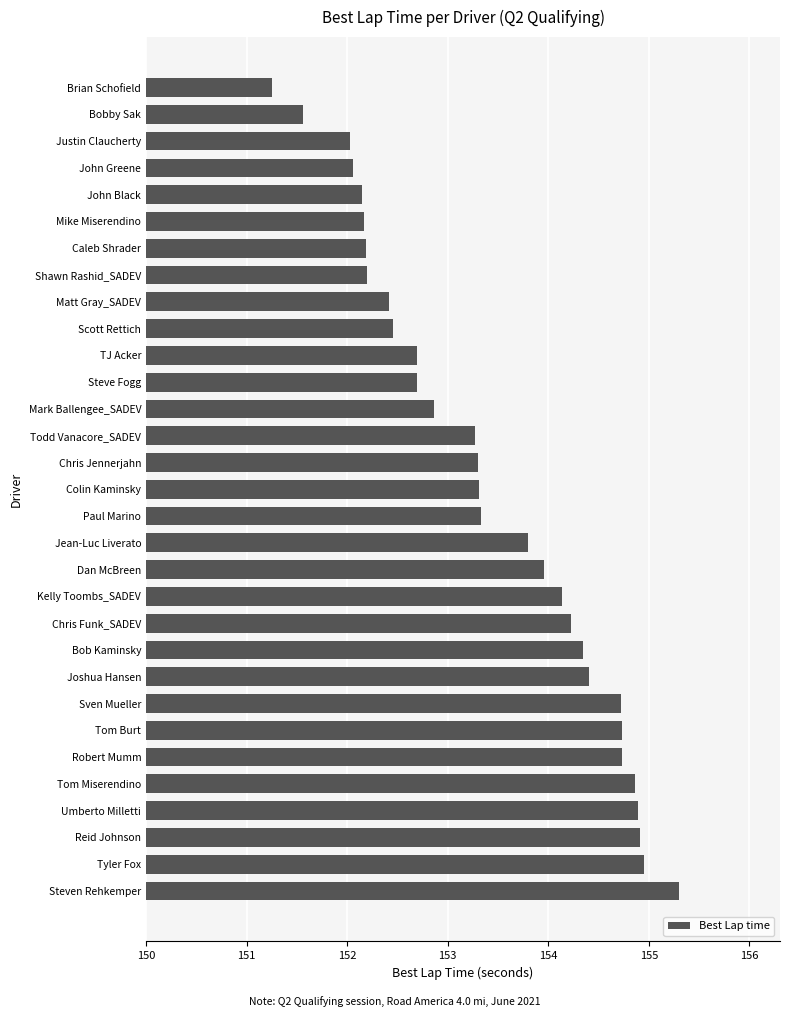

Where is the data nearest to the value 153?

Mark Ballengee_SADEV